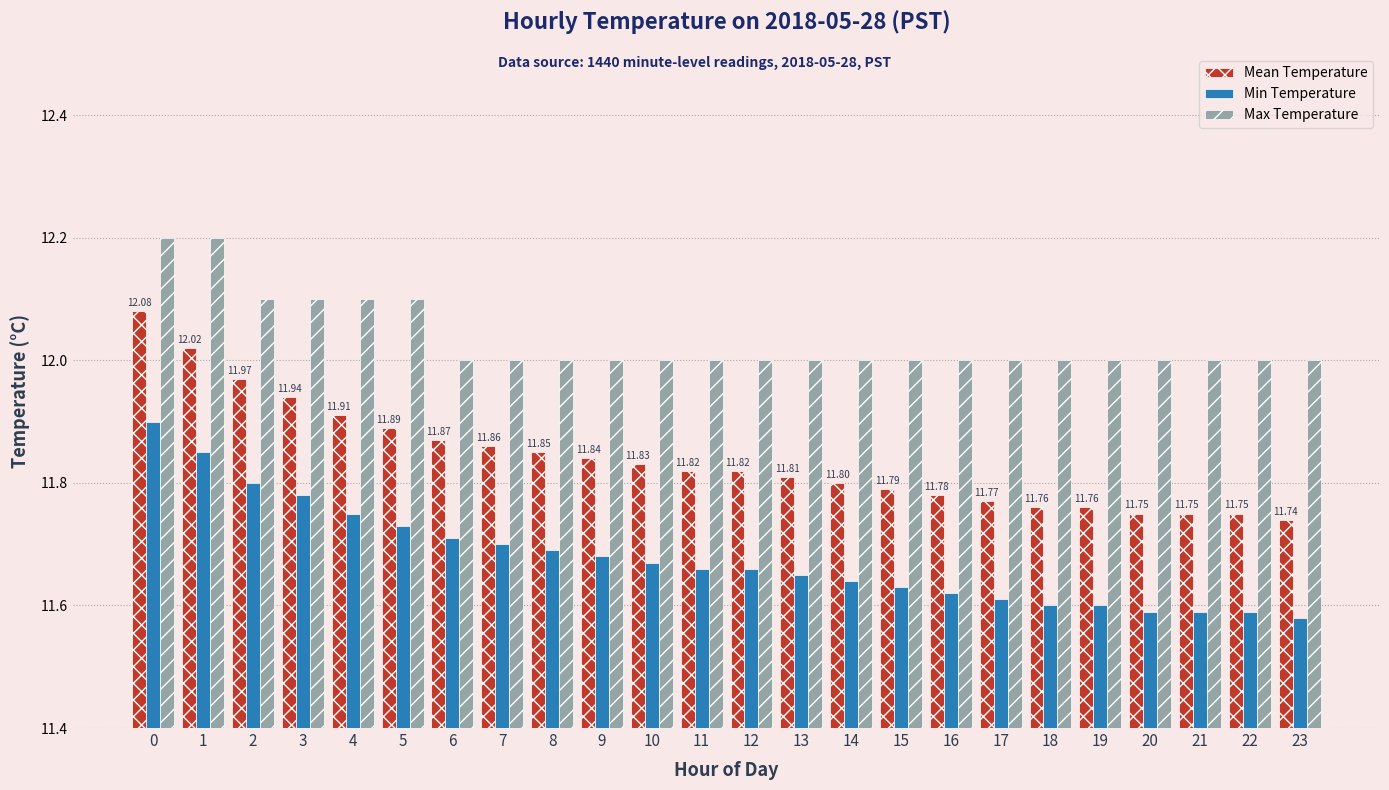

List the series in order of their overall mean, highest first.

Max Temperature, Mean Temperature, Min Temperature